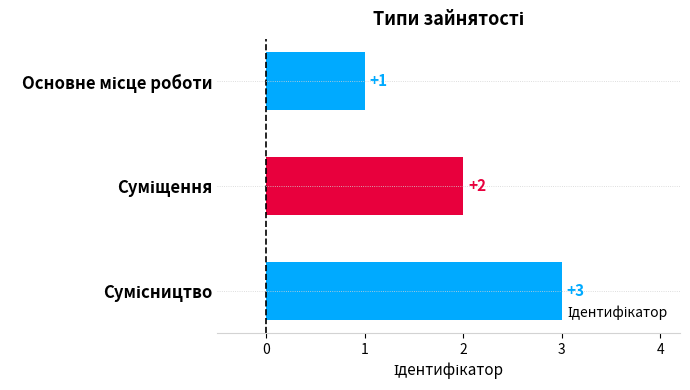

What is the average value?

2